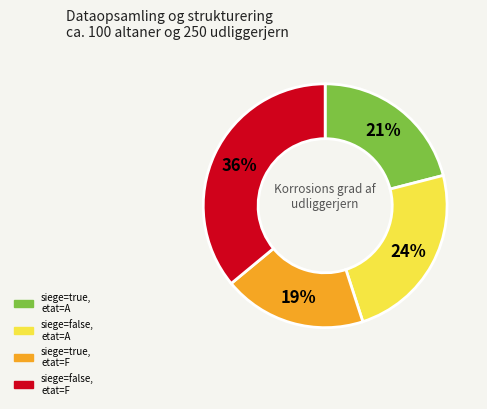

How many slices are in this pie chart?

4